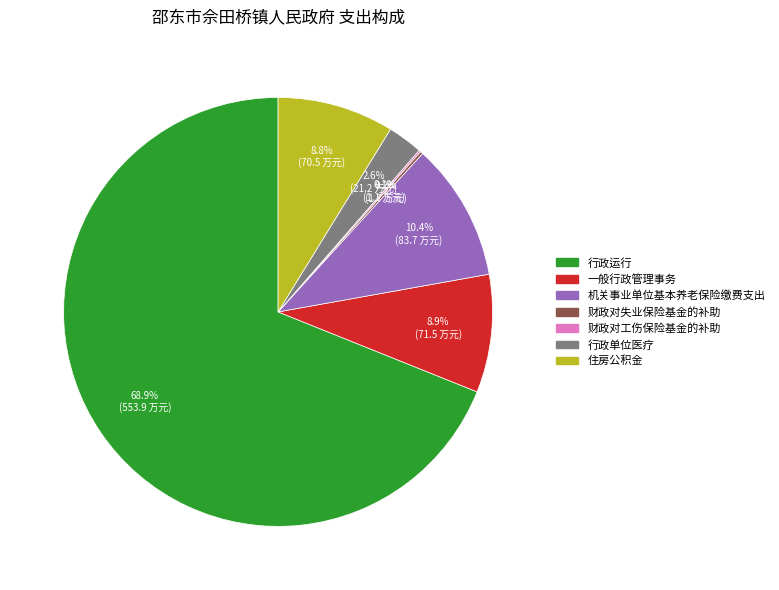

What is the ratio of the value at 一般行政管理事务 to the value at 机关事业单位基本养老保险缴费支出?

0.9